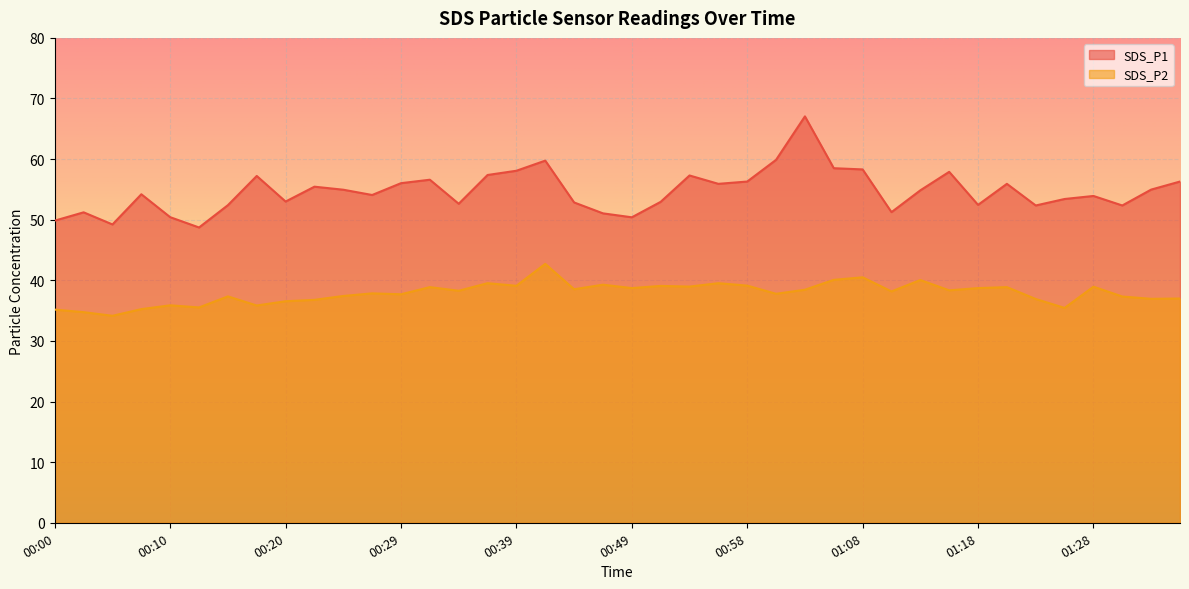

True or false: SDS_P2 and SDS_P1 cross at least once.

False